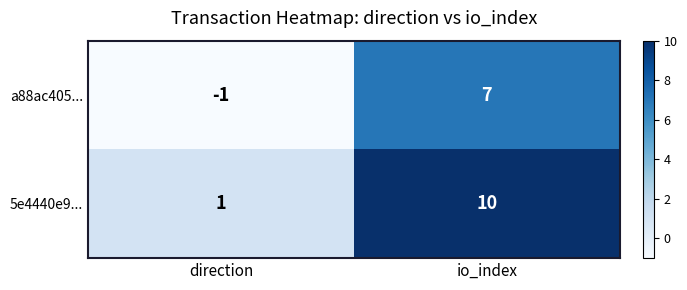

True or false: a88ac405... has a value of -1 at direction.

True